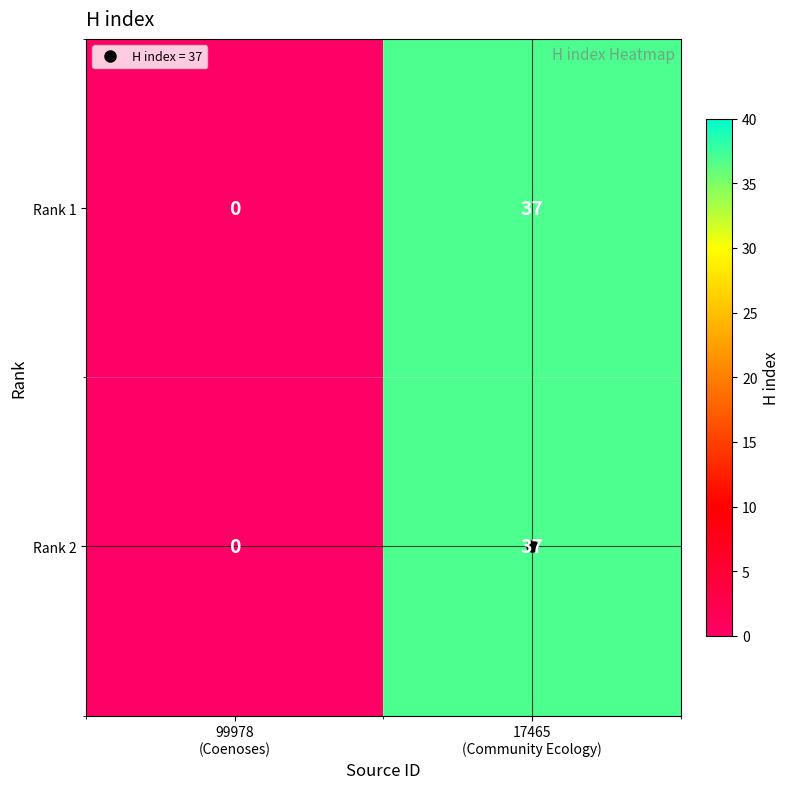

What is the highest value of the Rank 2 series?

37